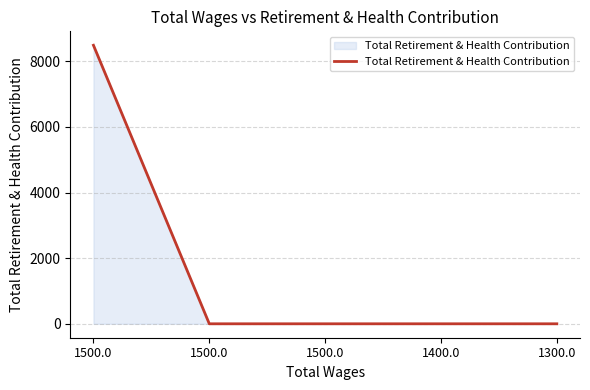

Is it true that the value at 1500.0 is 8491?

True